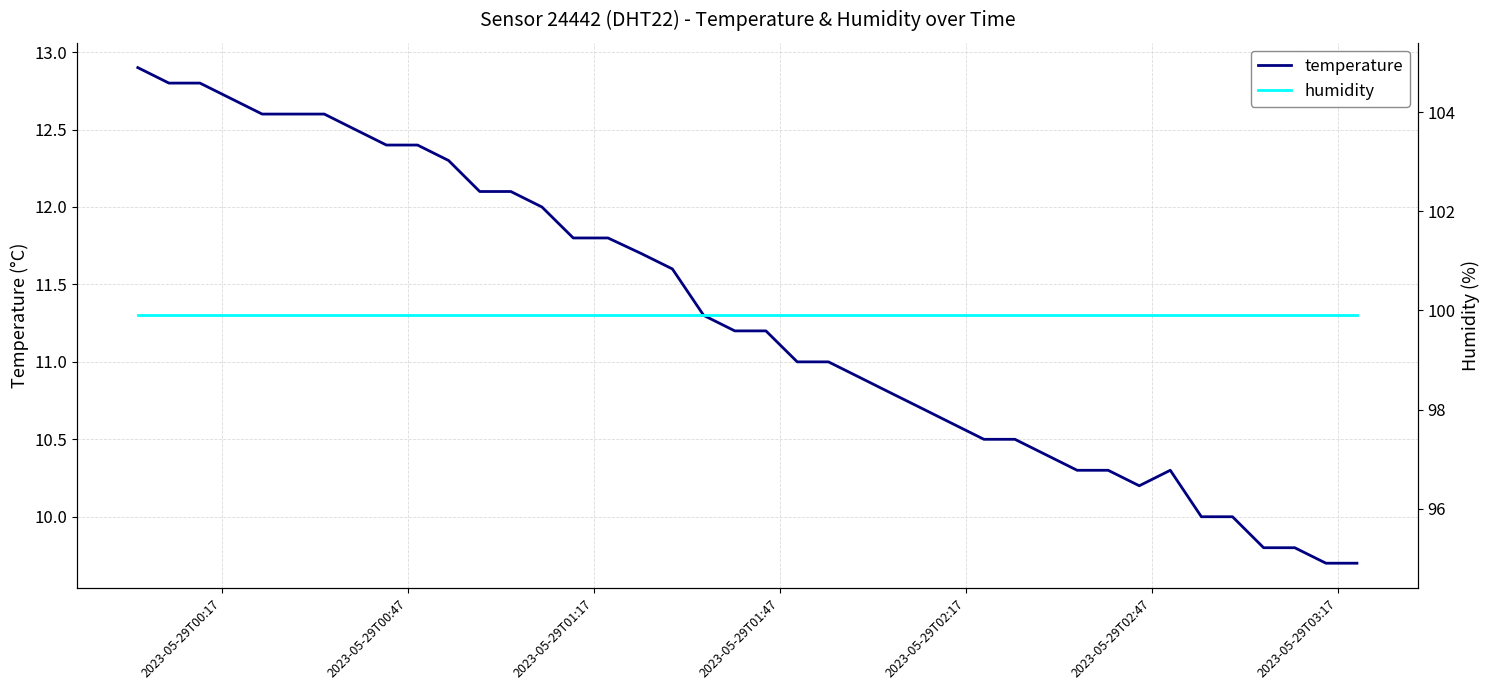

What is the lowest value of the temperature series?

9.7